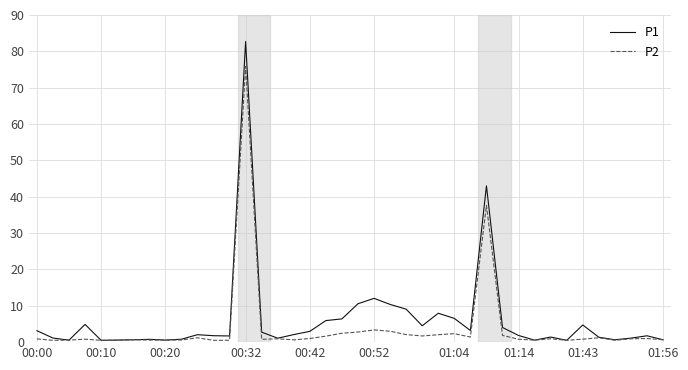

What is the maximum value shown in the chart?

82.7